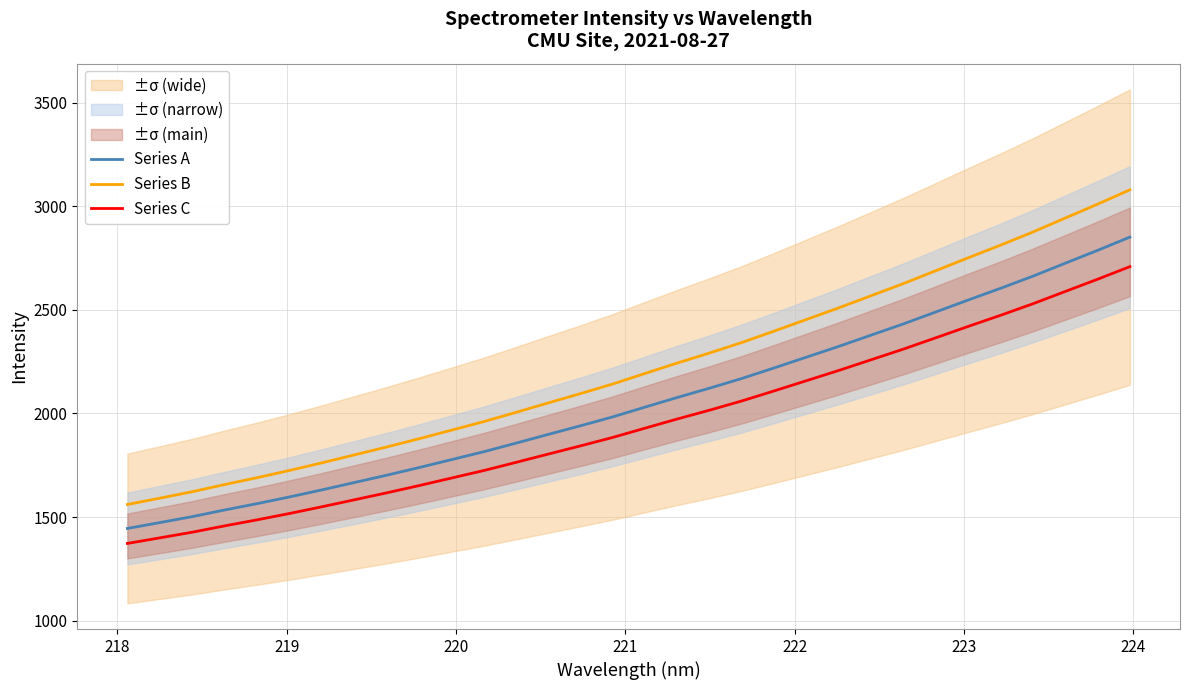

True or false: Series C and Series A intersect in this chart.

False